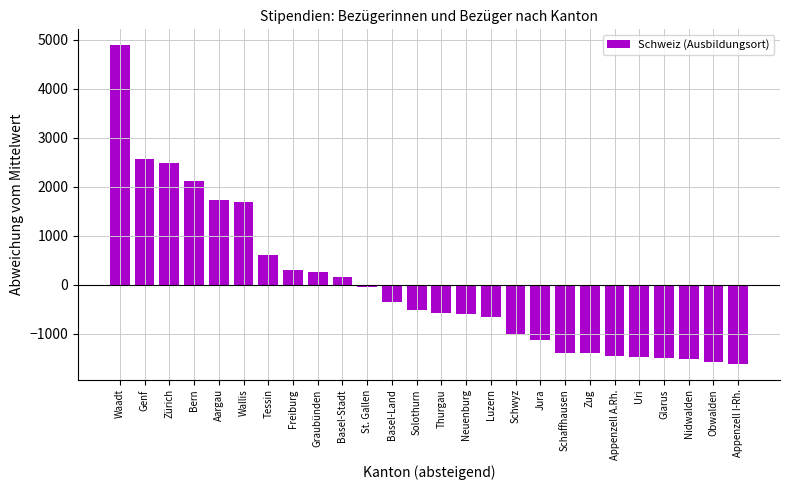

The chart shows a value of -2521.3 at Glarus. True or false?

False